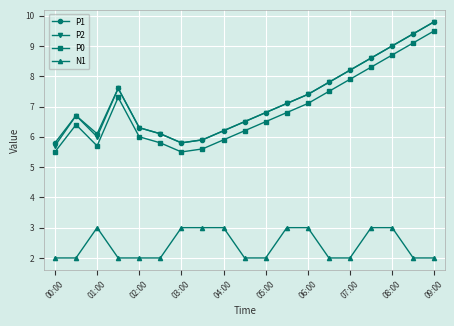

What is the difference between the second highest and second lowest values in the P0 series?

3.6